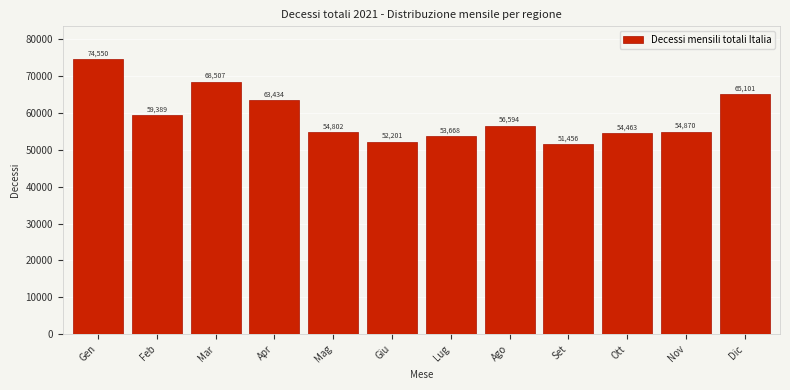

Reading right to left, extract all data points from this chart.

65101	54870	54463	51456	56594	53668	52201	54802	63434	68507	59389	74550